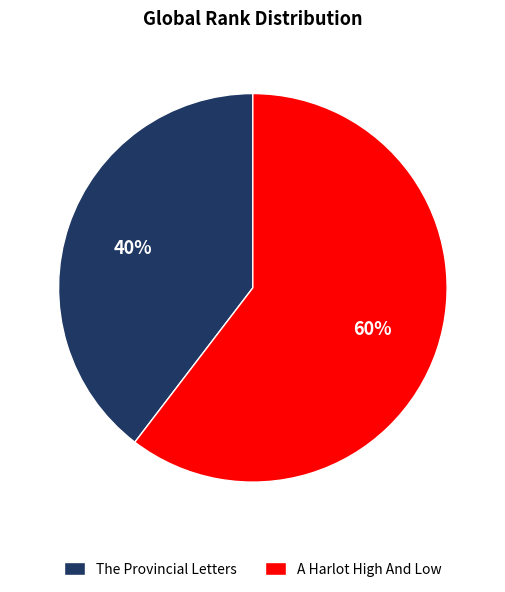

What is the smallest slice in the pie chart?

The Provincial Letters